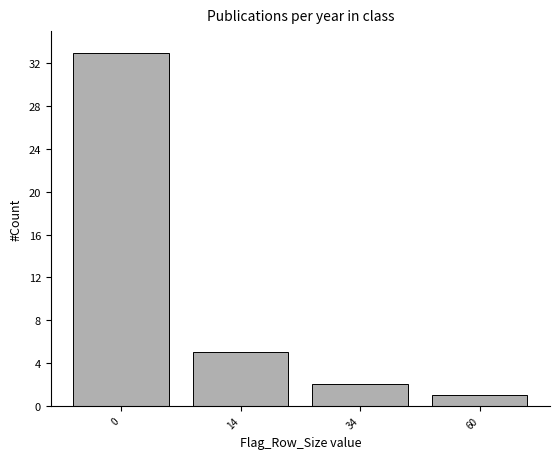

Reading left to right, transcribe all the data shown in this chart.

0=33	14=5	34=2	60=1